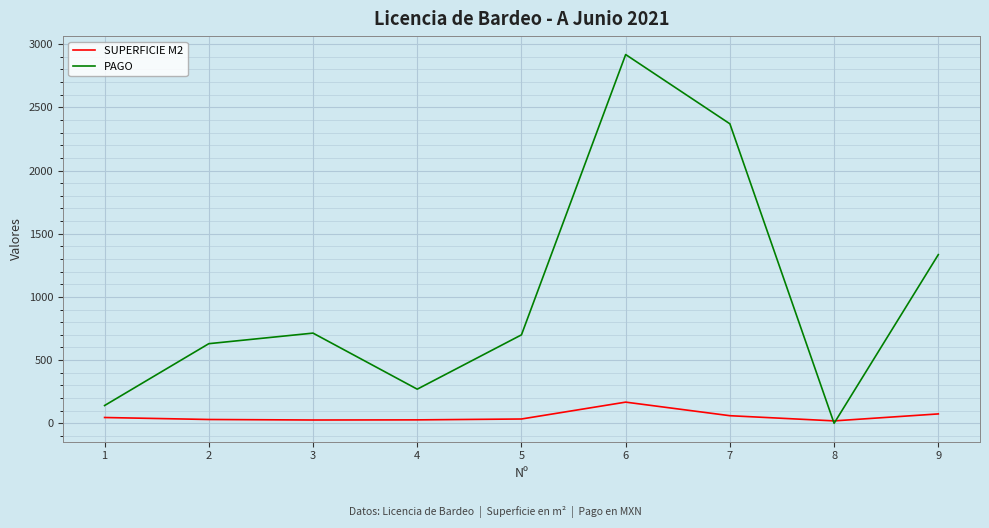

What value does the SUPERFICIE M2 series have at 2?

30.0